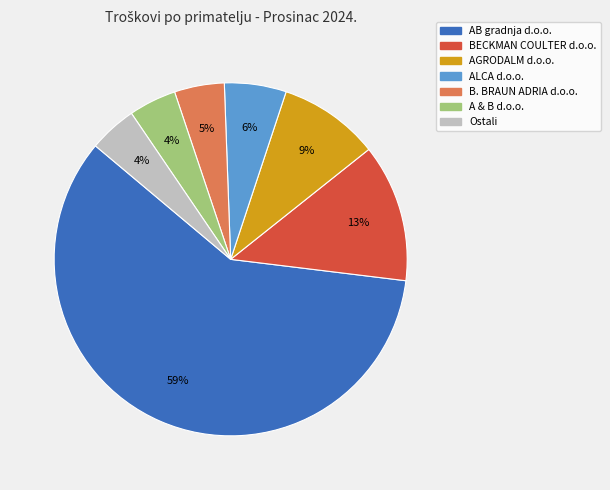

Does any single category account for the majority?

Yes